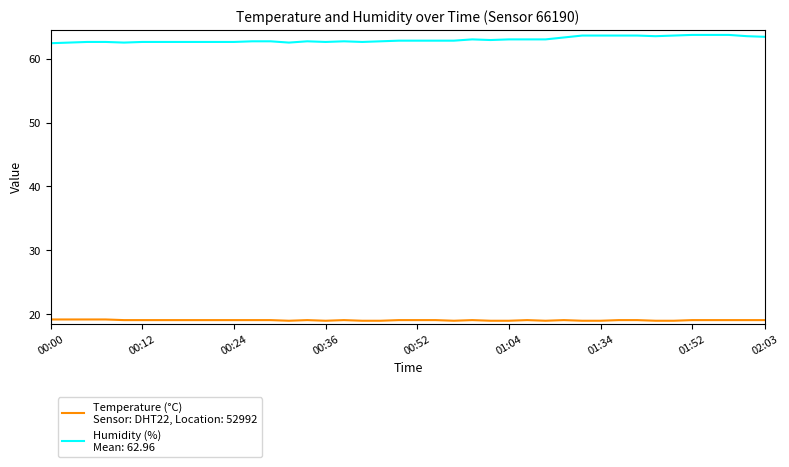

What is the smallest value displayed?

19.0